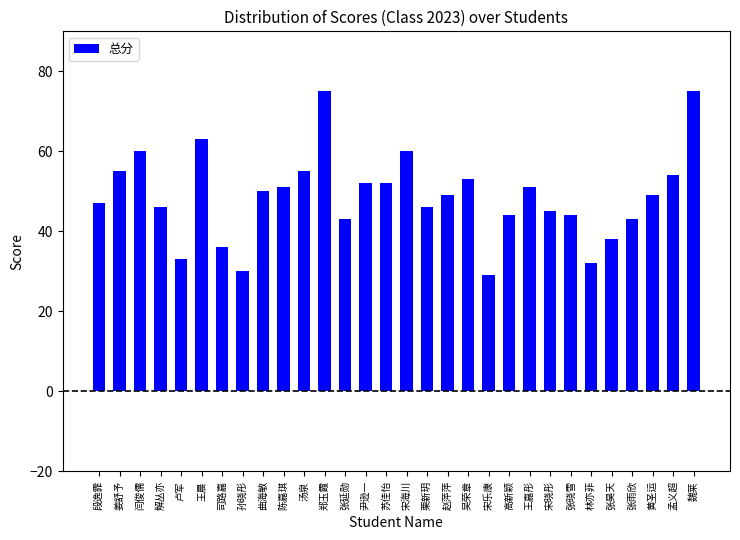

How many bars are there in total?

30